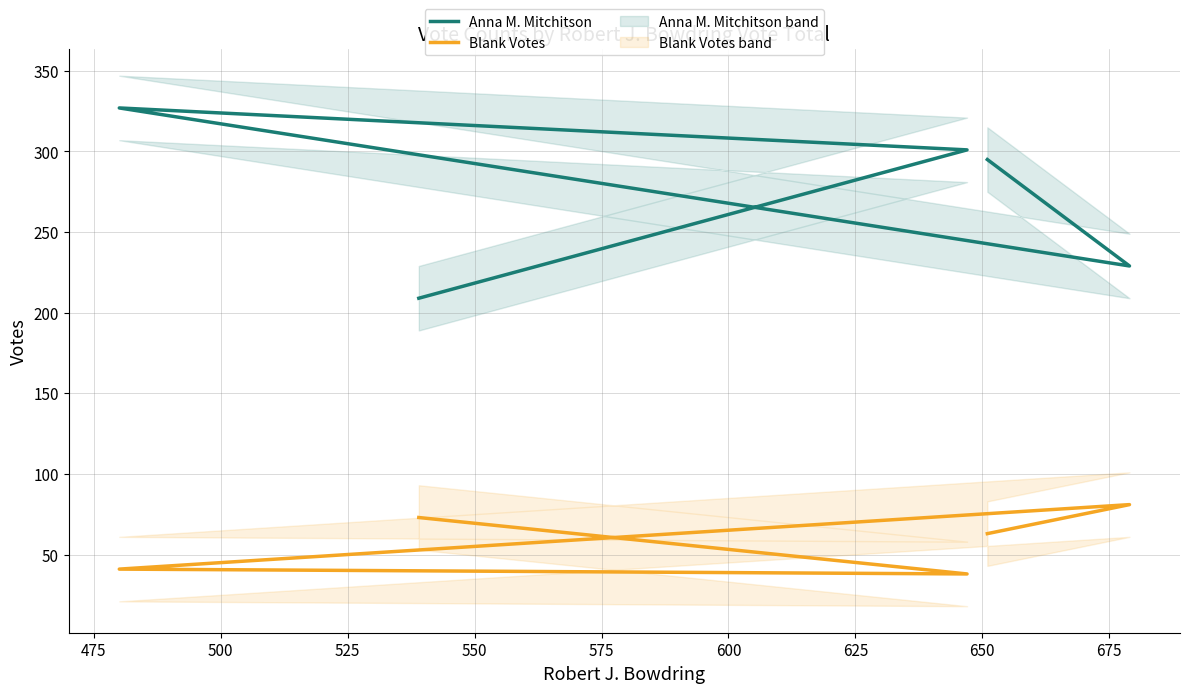

Between 475 and 500, which series saw the biggest shift?

Anna M. Mitchitson